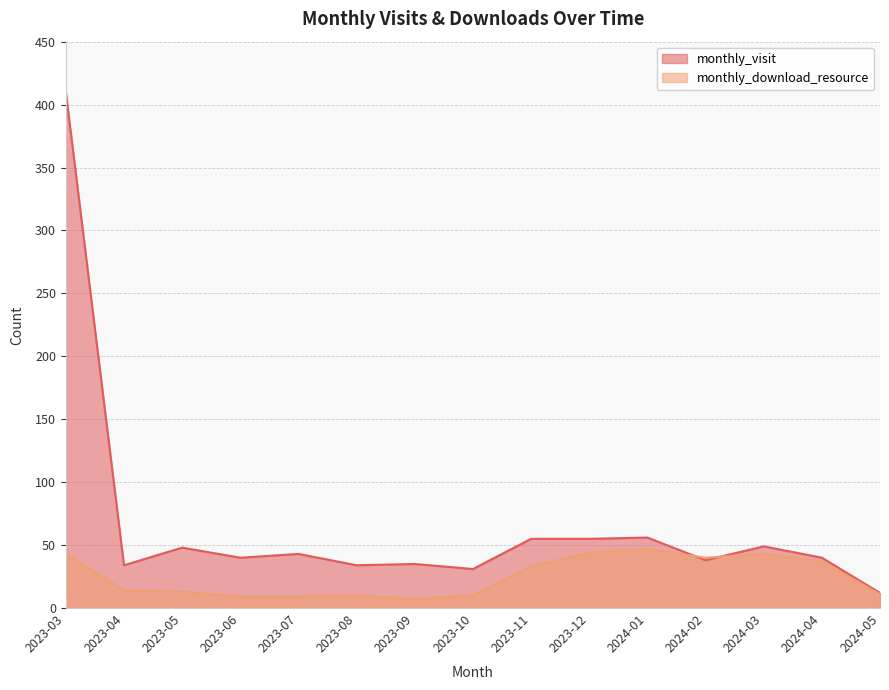

Where does the monthly_download_resource series first go above 14?

2023-03